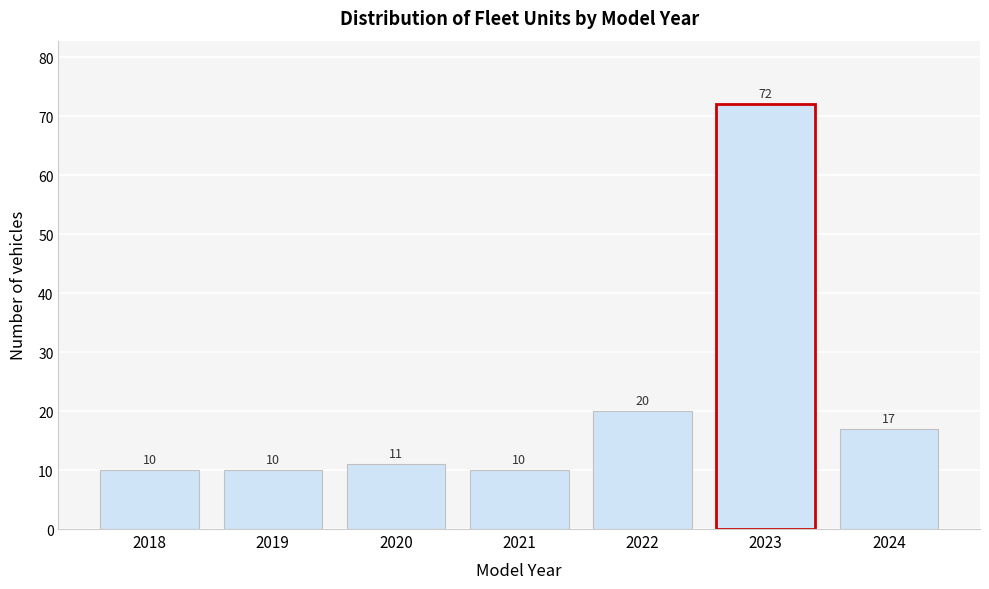

Reading left to right, list all the values displayed in this chart.

10	10	11	10	20	72	17